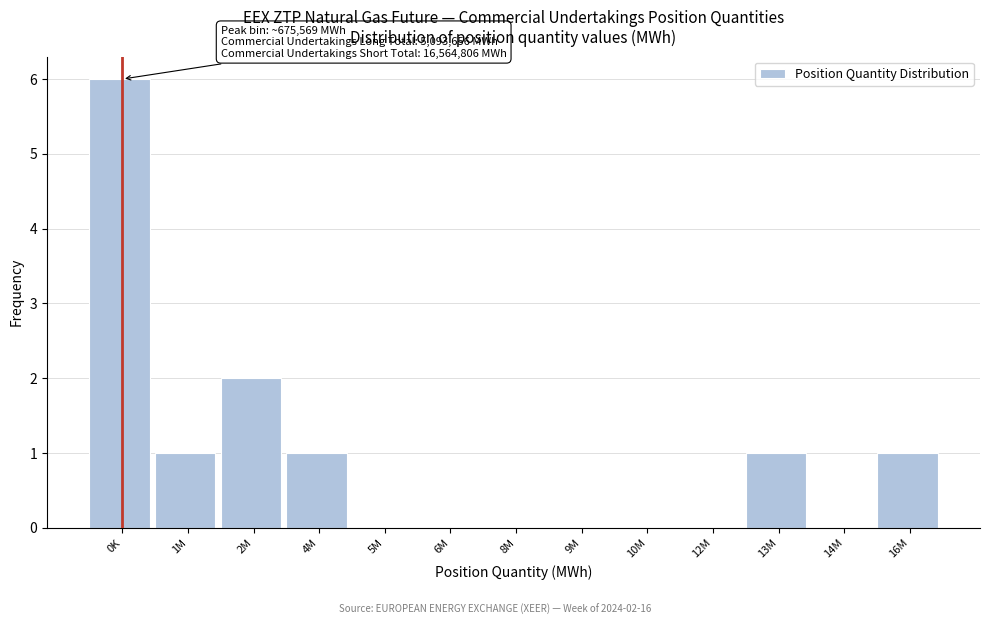

Reading left to right, extract all data points from this chart.

0K=6	1M=1	2M=2	4M=1	5M=0	6M=0	8M=0	9M=0	10M=0	12M=0	13M=1	14M=0	16M=1